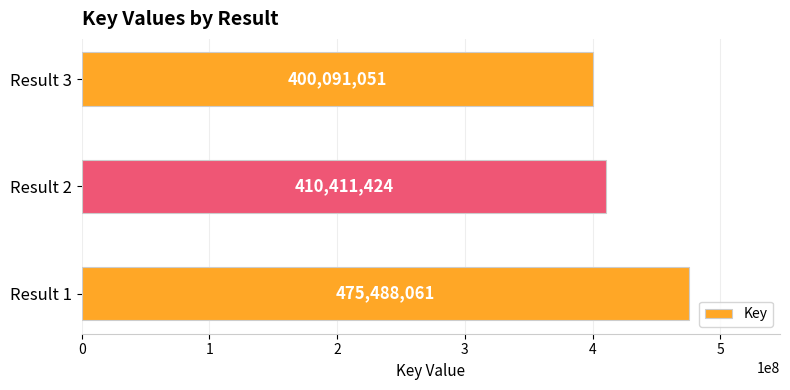

Rank the categories by value from highest to lowest.

Result 1, Result 2, Result 3